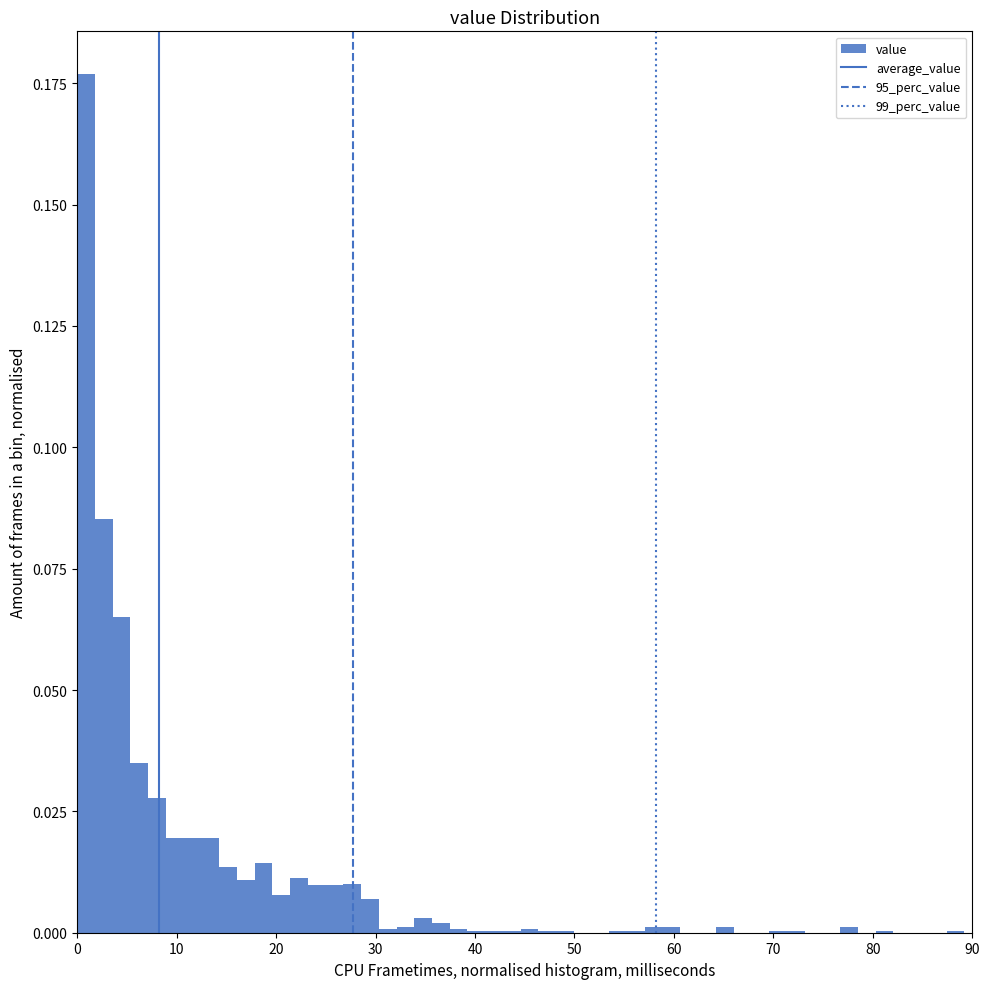

Read against the x-axis, roughly where is the centre of the tallest bar?

1